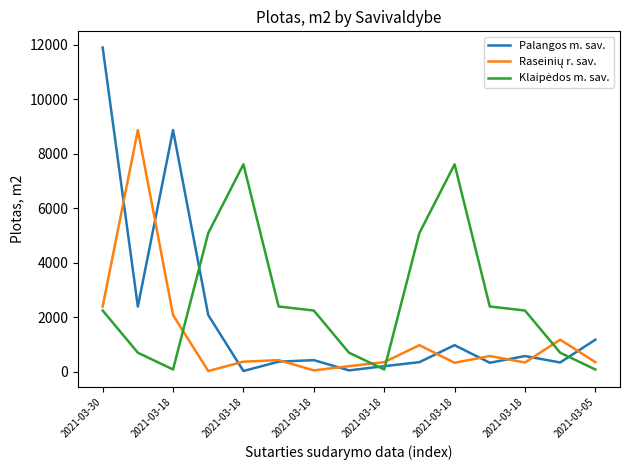

How many lines are shown in the chart?

3